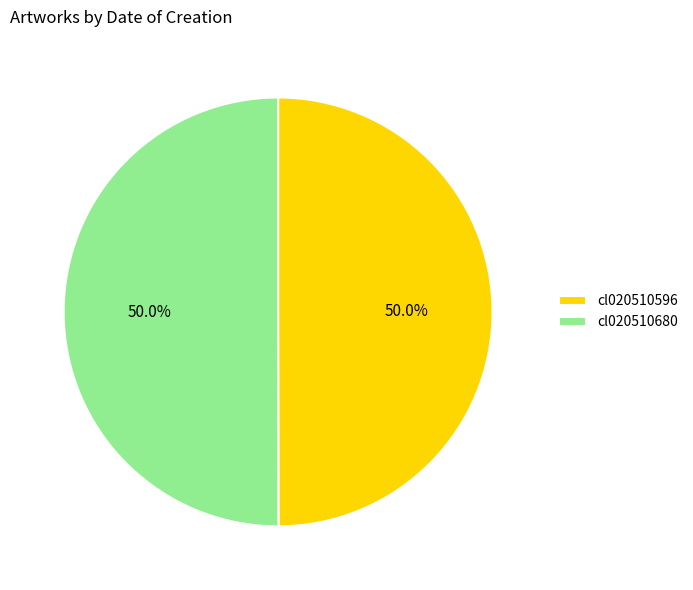

To the nearest percent, what is the average slice percentage?

50%